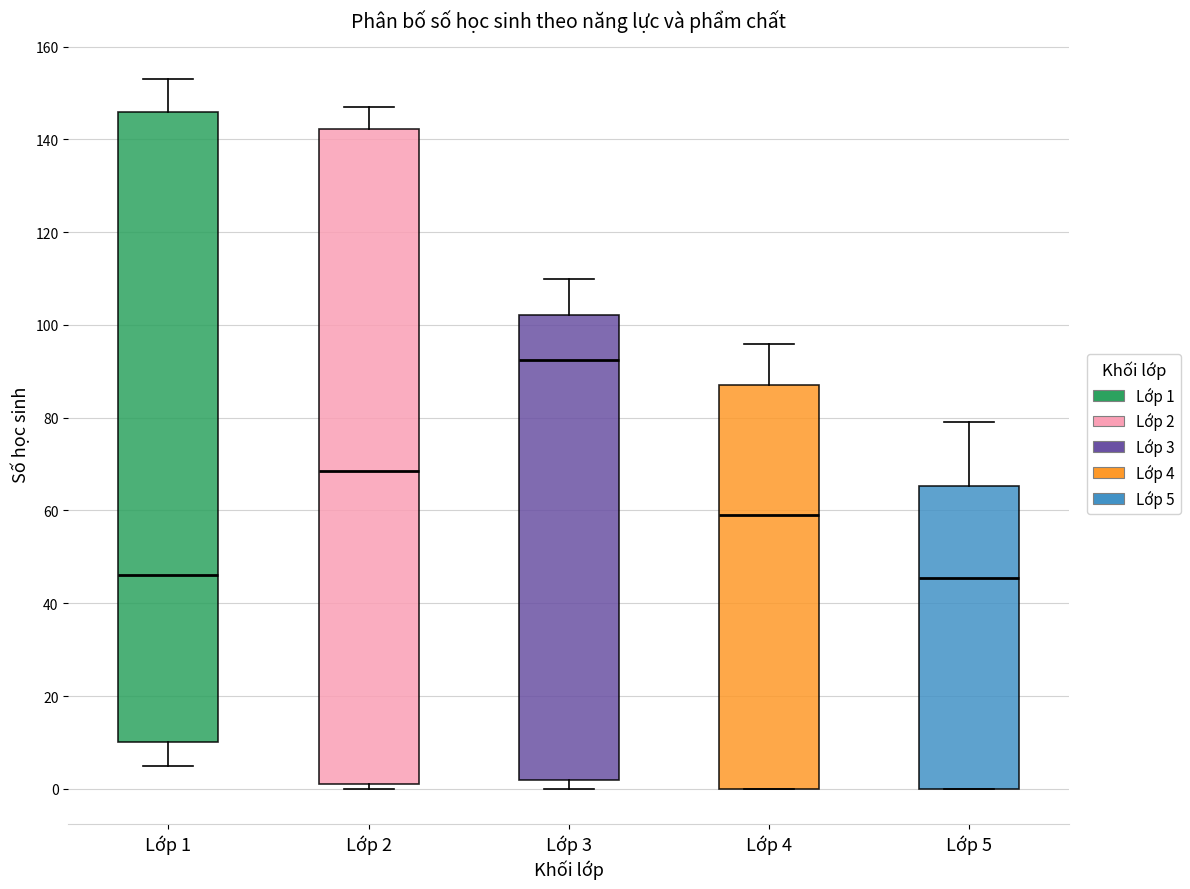

Reading left to right, read every box against the y-axis: the position of its median line, the range the box covers, and the ends of its whiskers. The values are not printed on the chart, so give them approximately, as read against the axis.

Lớp 1: median 46, box 10 to 146, whiskers 6 to 154
Lớp 2: median 68, box 2 to 142, whiskers 0 to 148
Lớp 3: median 92, box 2 to 102, whiskers 0 to 110
Lớp 4: median 60, box 0 to 88, whiskers 0 to 96
Lớp 5: median 46, box 0 to 66, whiskers 0 to 80